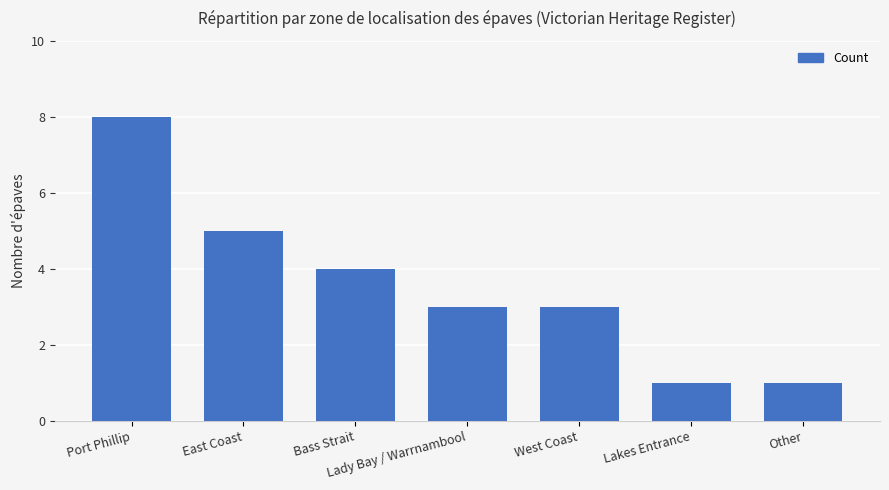

Count the number of categories in the chart.

7